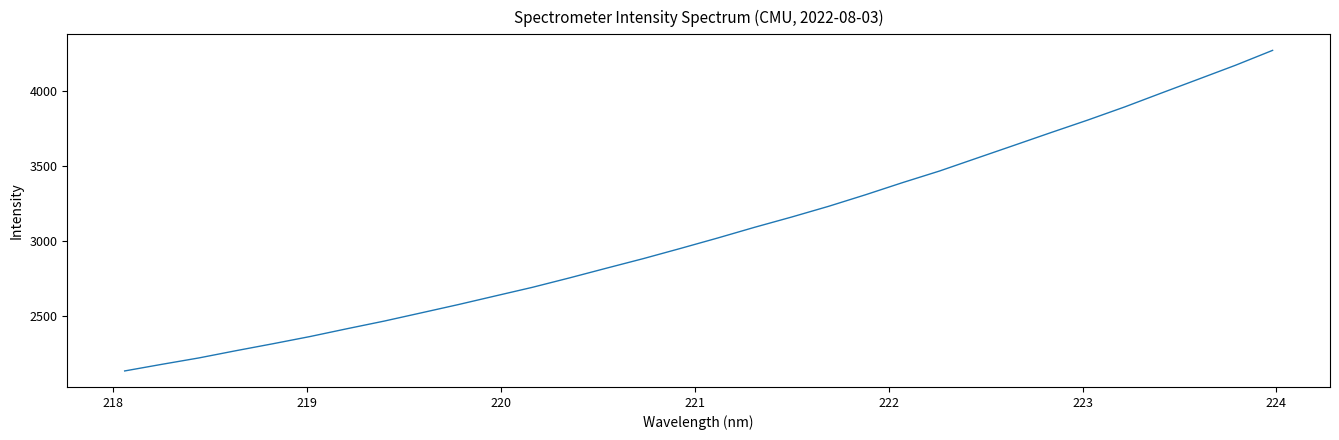

What is the greatest value displayed?

4270.5